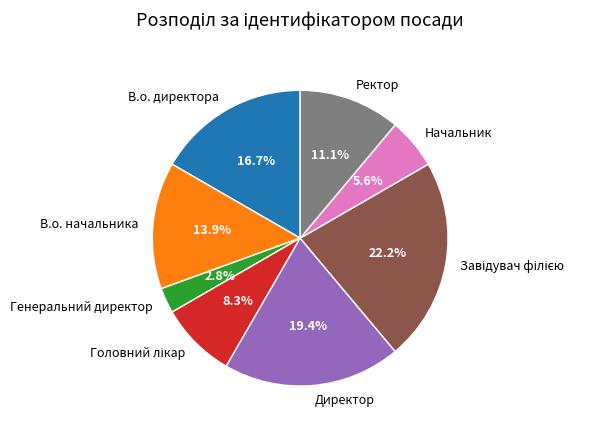

Which category has the smallest portion of the pie?

Генеральний директор